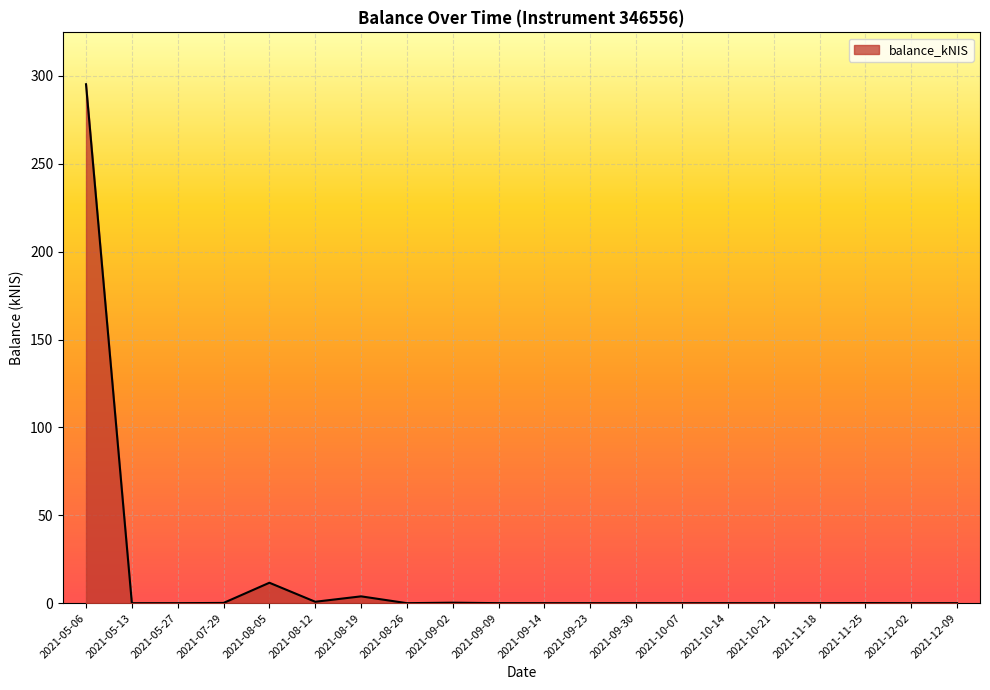

What position from the left is 2021-12-09?

20